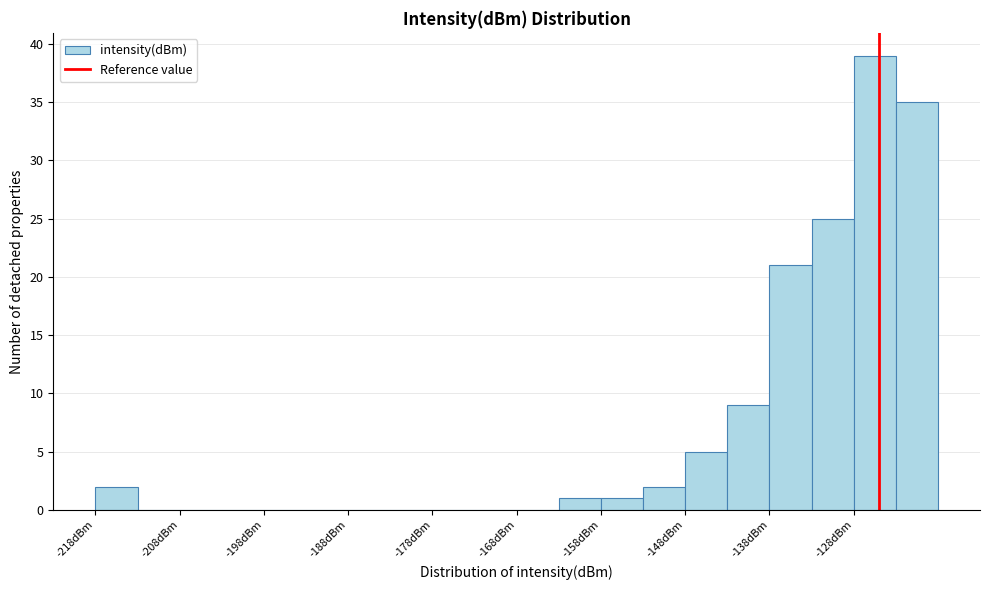

Around what value on the x-axis is the tallest bar? Give the approximate position of its centre, as read against the axis.

-126